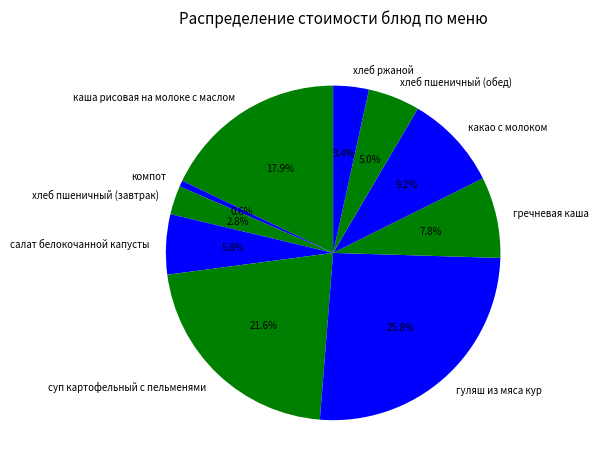

How many segments does this pie chart have?

10